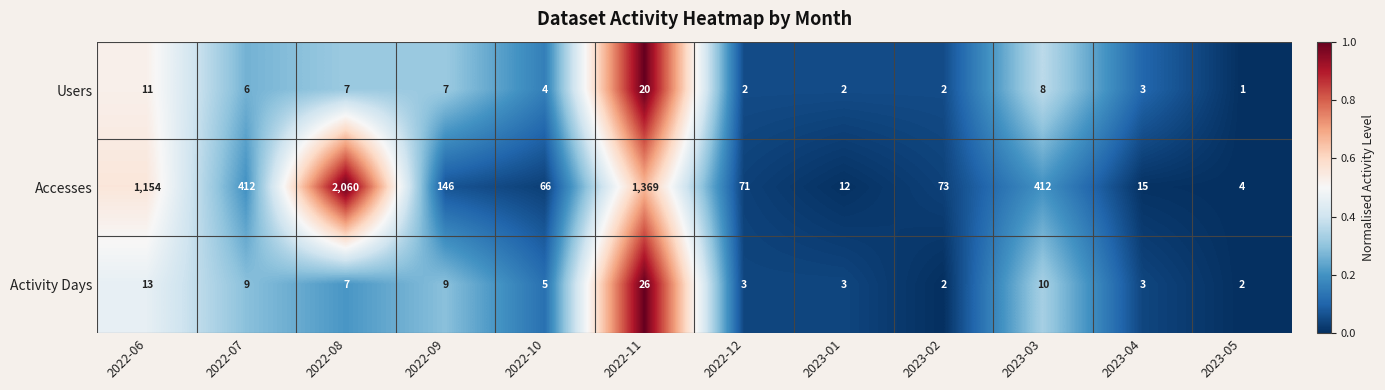

Where does the Users series first go above 6?

2022-06